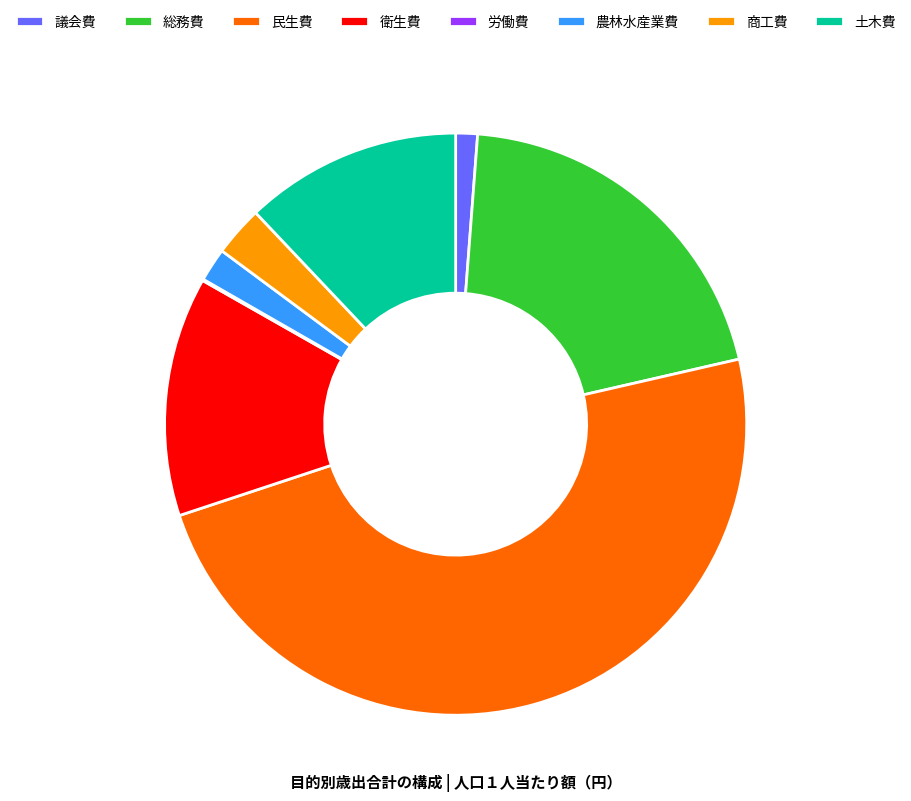

Approximately how many times larger is the value at 総務費 compared to 土木費?

1.7